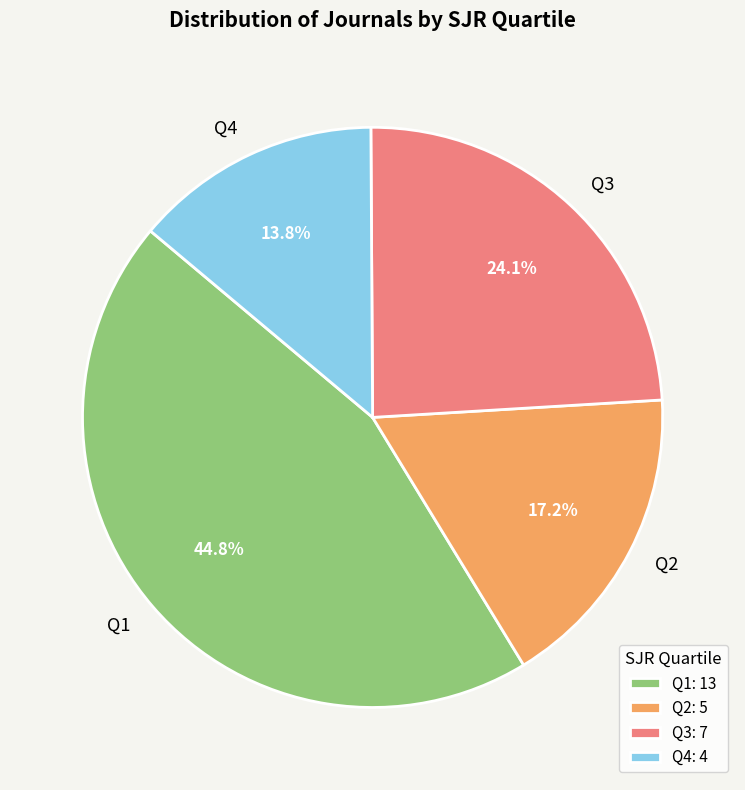

Does any single category account for the majority?

No